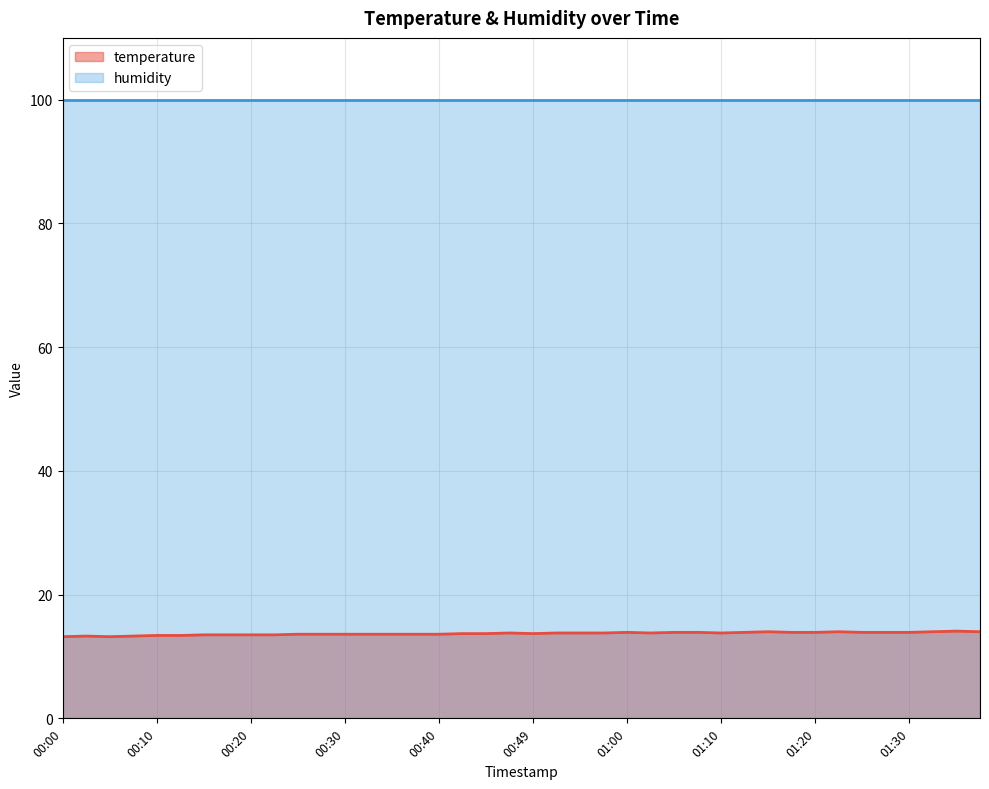

What is the smallest value displayed?

13.2